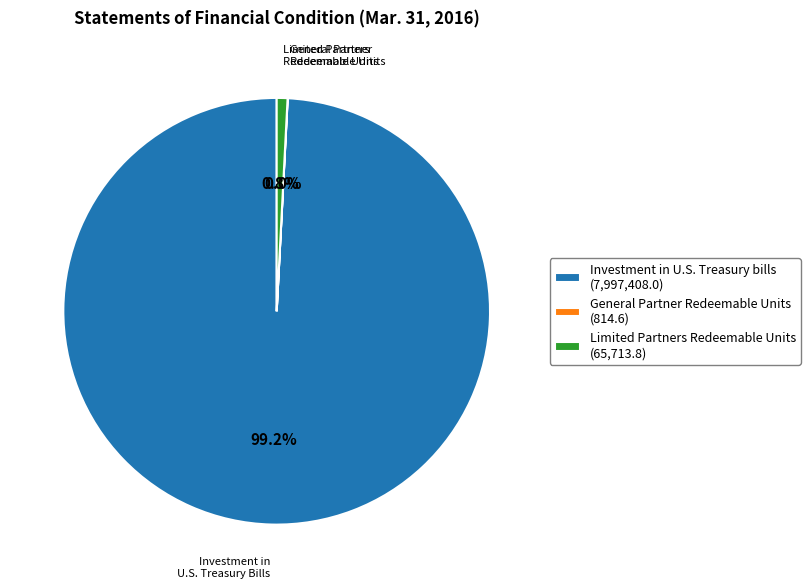

Does any single category account for the majority?

Yes